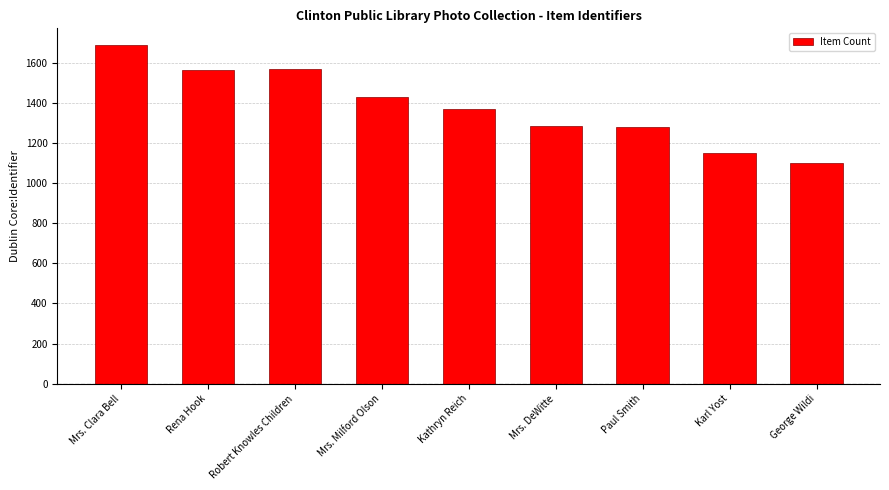

What is the average value?

1382